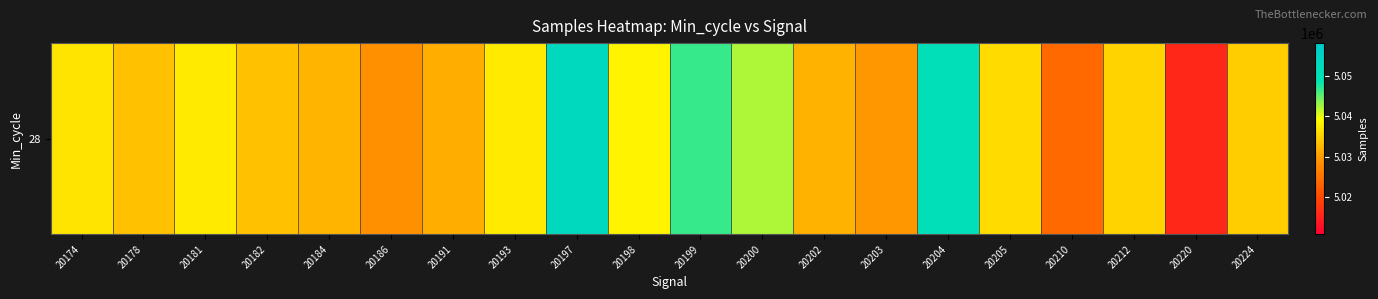

The value at 20191 is 5031731. True or false?

True